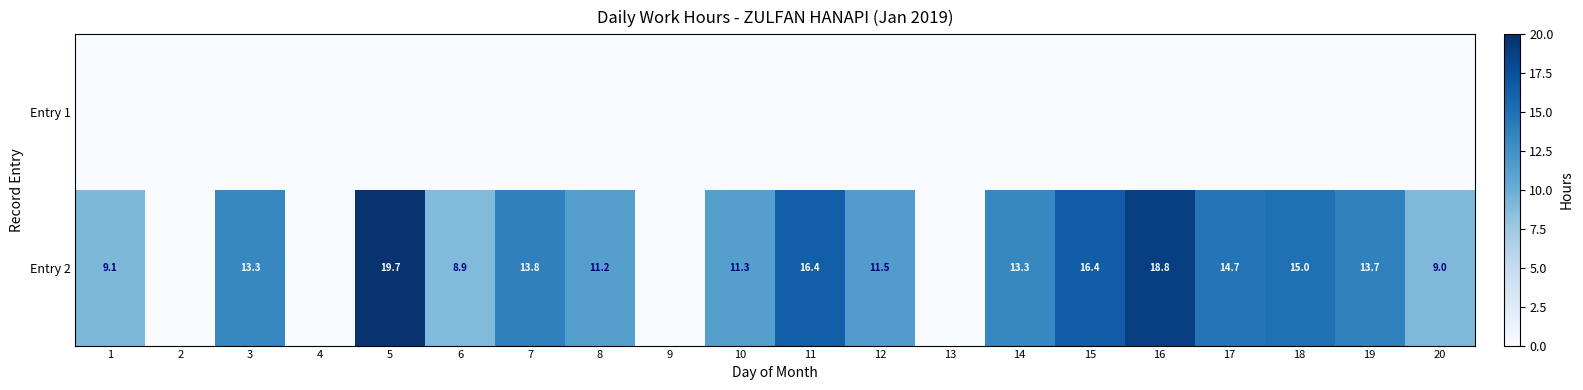

Is it true that Entry 2 equals 20.3 at 19?

False